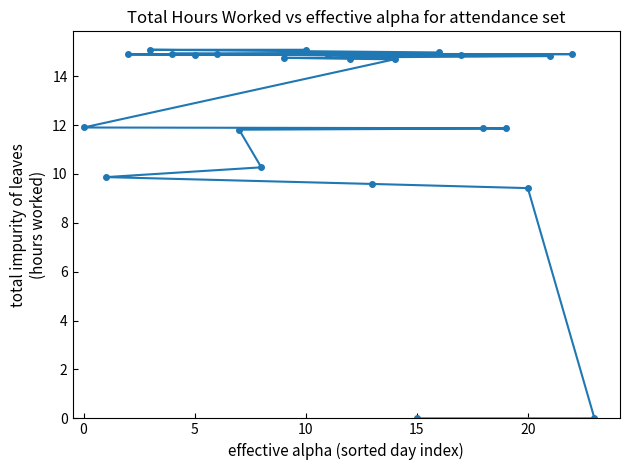

Where does the data first go above 14?

10